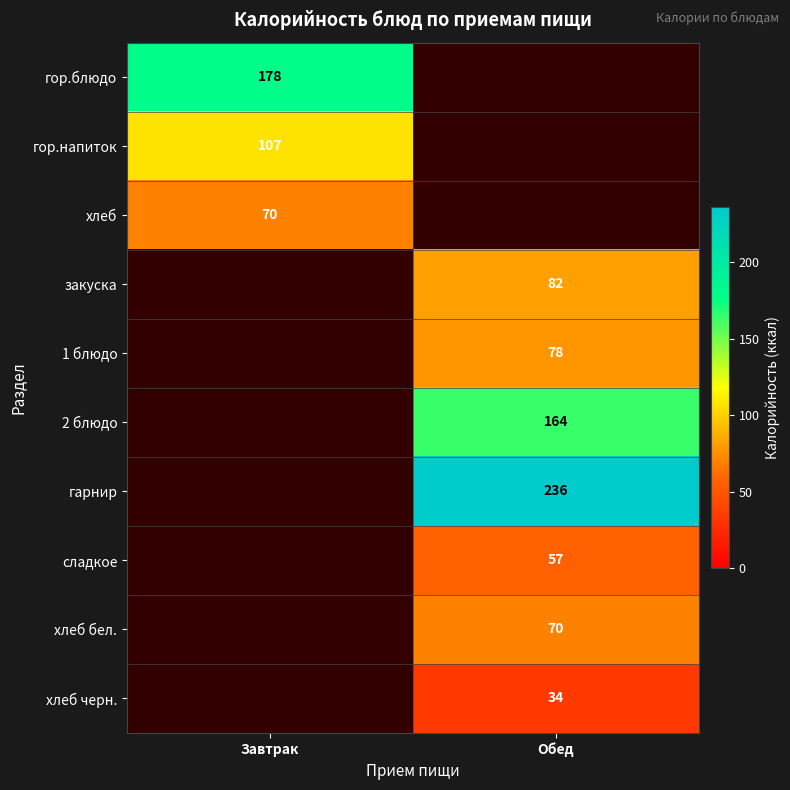

True or false: хлеб черн. has a value of 34 at Обед.

True